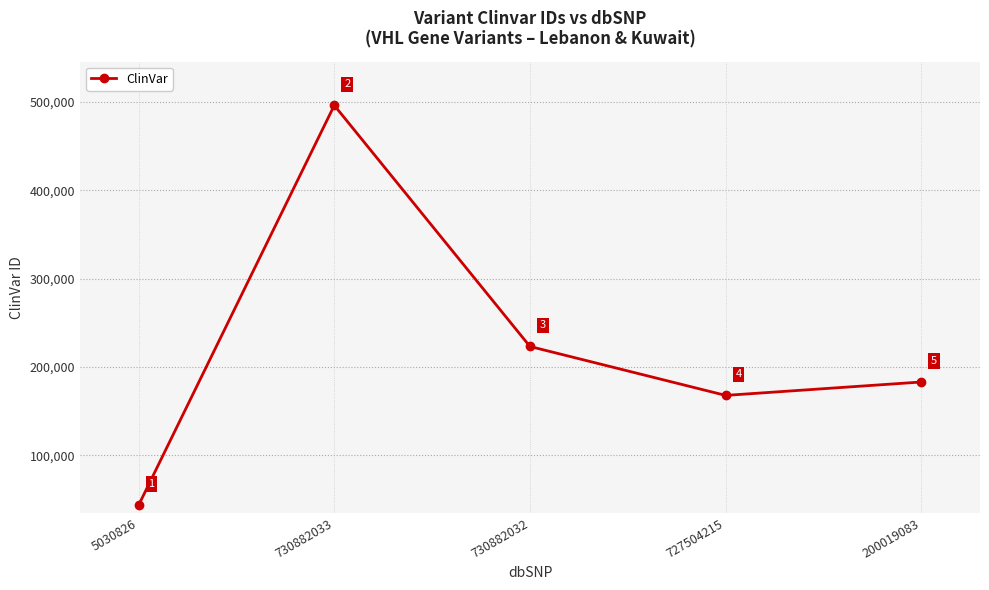

What is the value of the 2nd point from the left?

496051